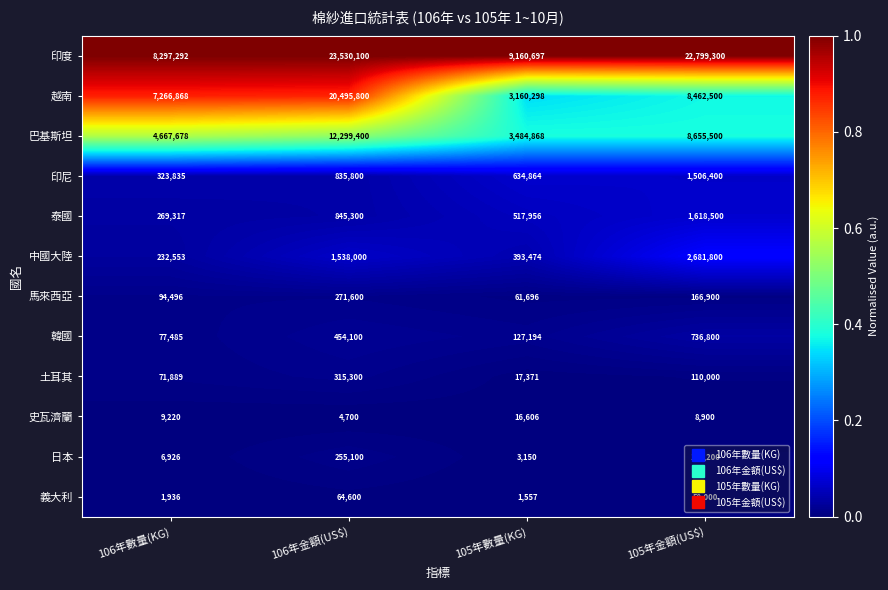

The 日本 series shows 11690 at 106年數量(KG). True or false?

False